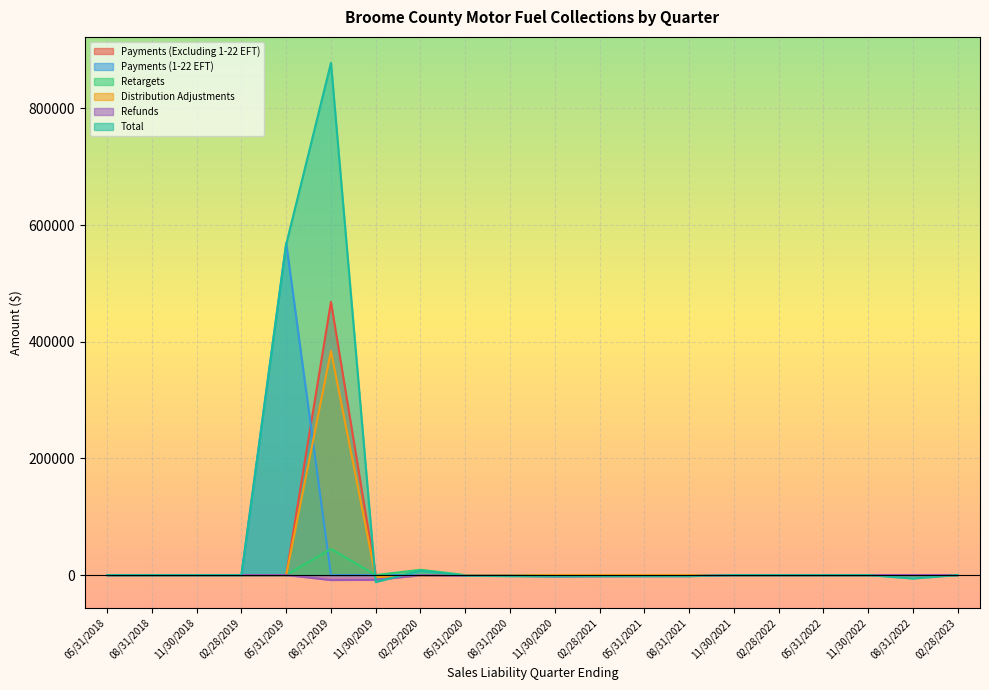

Reading left to right, list all the values displayed in this chart.

Payments (Excluding 1-22 EFT): 0.0	0.0	0.0	0.0	0.0	468212.4	3.8	2.2	1.7	2.2	0.0	0.0	0.0	0.0	0.0	0.0	0.0	0.0	0.0	0.0
Payments (1-22 EFT): 0.0	0.0	0.0	0.0	569061.9	0.0	0.0	0.0	0.0	0.0	0.0	0.0	0.0	0.0	0.0	0.0	0.0	0.0	0.0	0.0
Retargets: 0.0	0.0	0.0	0.0	0.0	44728.5	0.0	9030.4	0.0	0.0	0.0	0.0	0.0	0.0	0.0	0.0	0.0	0.0	0.0	0.0
Distribution Adjustments: 0.0	0.0	0.0	0.0	0.0	383989.3	-3669.0	-1106.3	-25.5	-729.8	-7.5	-51.8	-3.6	-93.3	0.0	0.0	0.0	0.0	0.0	0.0
Refunds: 0.0	0.0	0.0	0.0	0.0	-8517.8	-8166.1	-368.9	-1136.6	-1224.5	-2270.3	-1907.9	-1833.6	-1759.0	0.0	0.0	0.0	0.0	0.0	0.0
Total: 0.0	0.0	0.0	0.0	567089.2	878041.3	-11946.4	7556.9	-1095.6	-1856.8	-2187.9	-1930.6	-1830.3	-1837.1	12.4	9.5	11.1	17.5	-5955.7	8.6